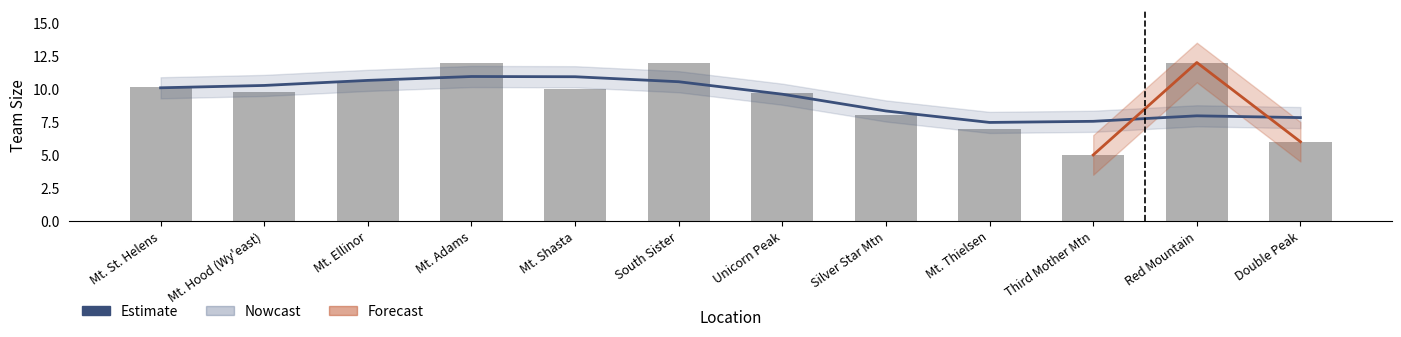

Reading left to right, transcribe all the data shown in this chart.

Estimate: Mt. St. Helens=10.1	Mt. Hood (Wy'east)=10.3	Mt. Ellinor=10.6	Mt. Adams=10.9	Mt. Shasta=10.9	South Sister=10.5	Unicorn Peak=9.6	Silver Star Mtn=8.3	Mt. Thielsen=7.5	Third Mother Mtn=7.5	Red Mountain=8.0	Double Peak=7.8
Average Team Size: Mt. St. Helens=10.1	Mt. Hood (Wy'east)=9.8	Mt. Ellinor=10.6	Mt. Adams=12.0	Mt. Shasta=10.0	South Sister=12.0	Unicorn Peak=9.7	Silver Star Mtn=8.0	Mt. Thielsen=7.0	Third Mother Mtn=5.0	Red Mountain=12.0	Double Peak=6.0